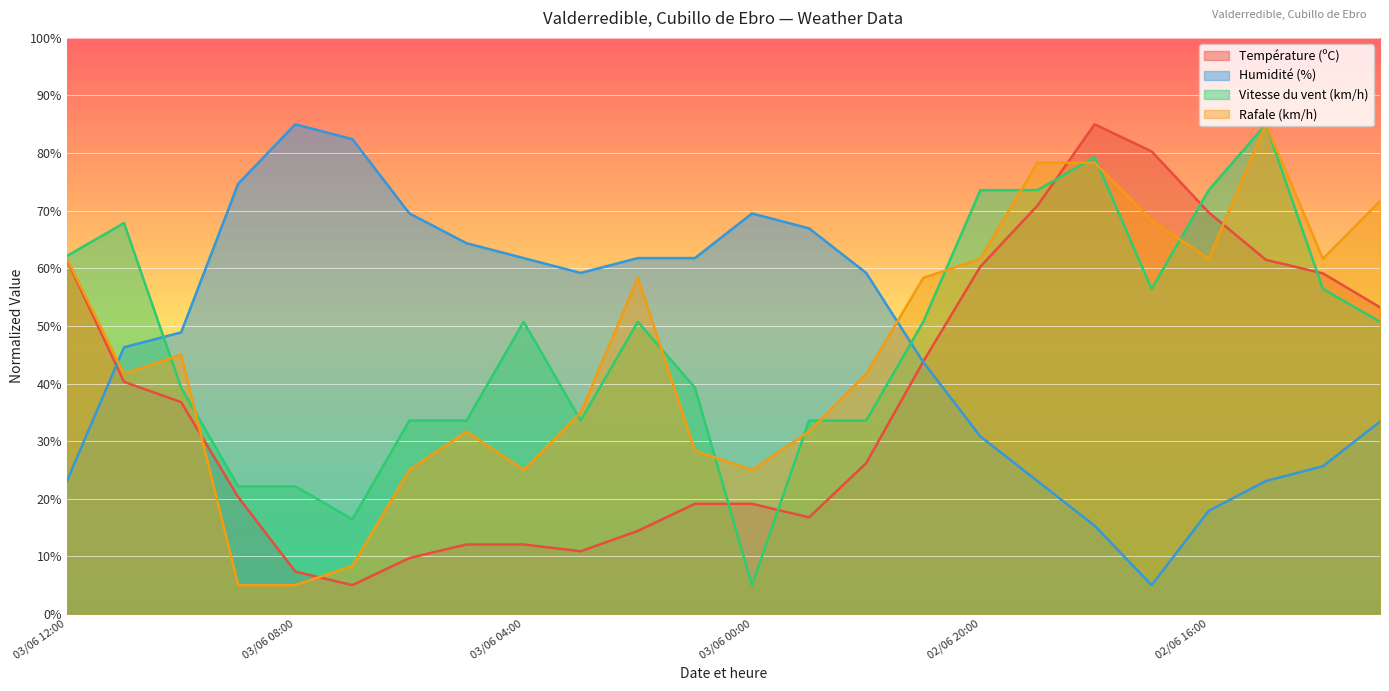

How many values in the Température (ºC) series exceed 36?

12